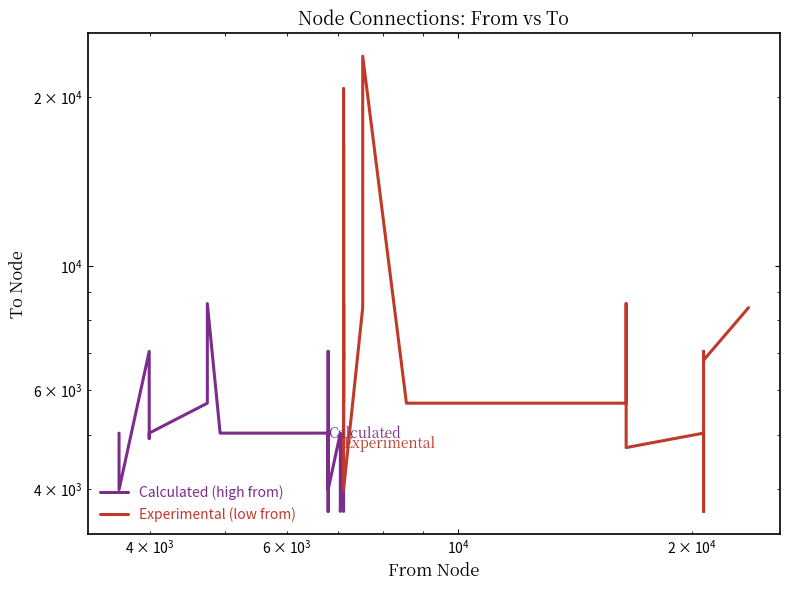

Count the number of data series in this chart.

2